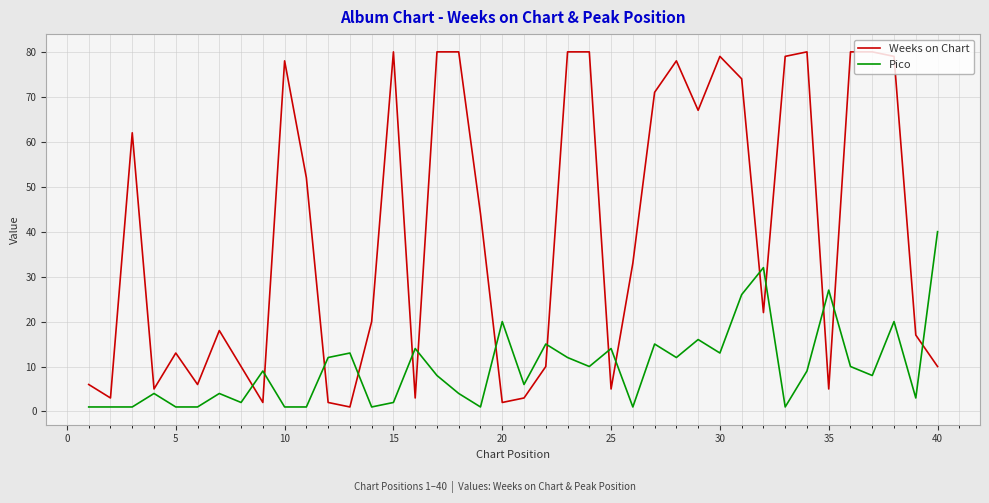

Does the chart display data point markers on the line(s)?

No